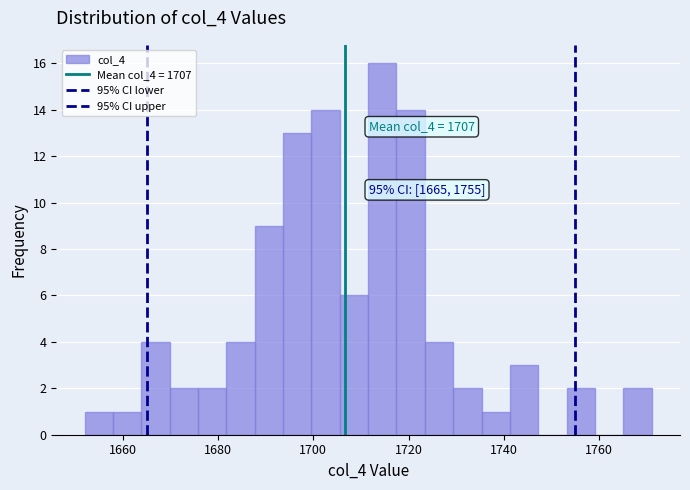

Read against the x-axis, roughly where is the centre of the tallest bar?

1714